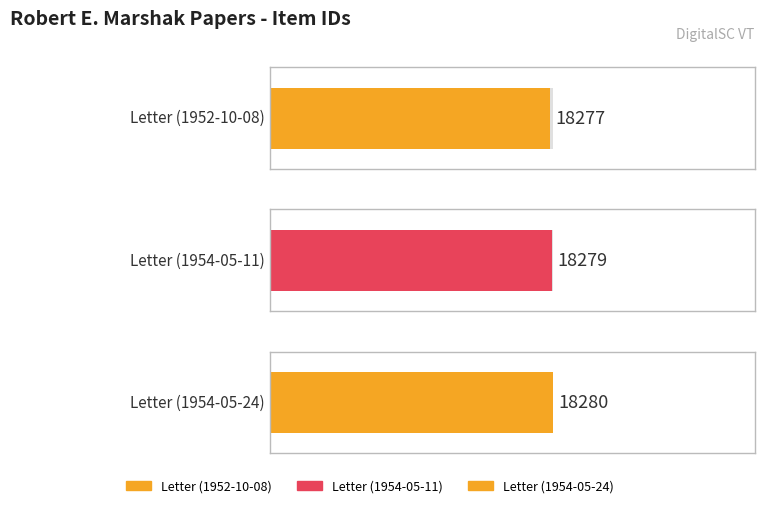

Rank the categories by value from highest to lowest.

Letter (1954-05-24), Letter (1954-05-11), Letter (1952-10-08)